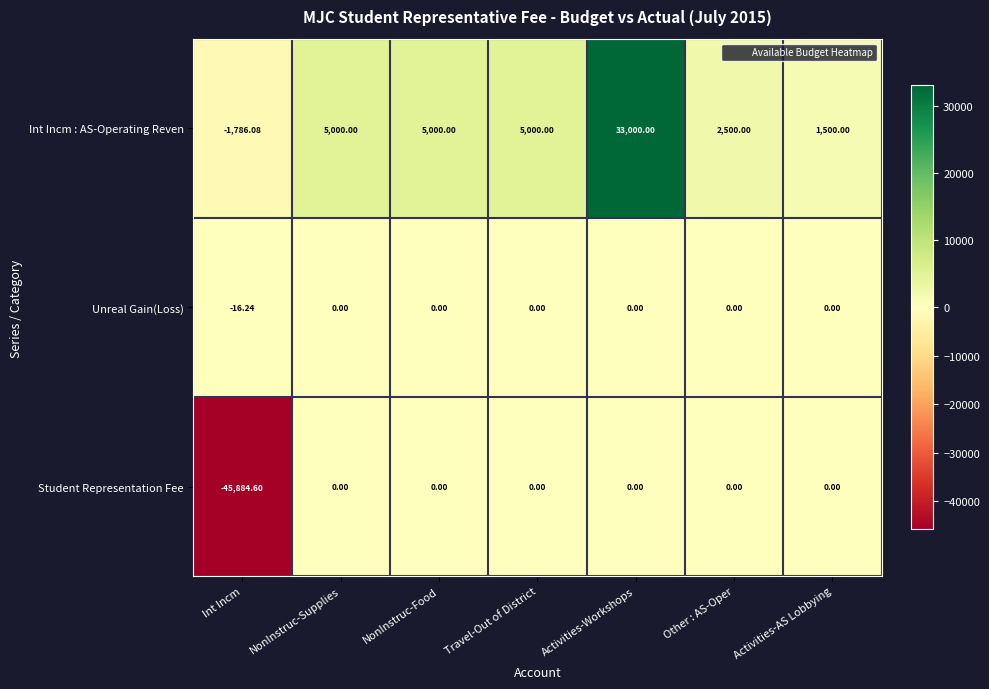

List the series in order of their overall mean, lowest first.

Student Representation Fee, Unreal Gain(Loss), Int Incm : AS-Operating Reven